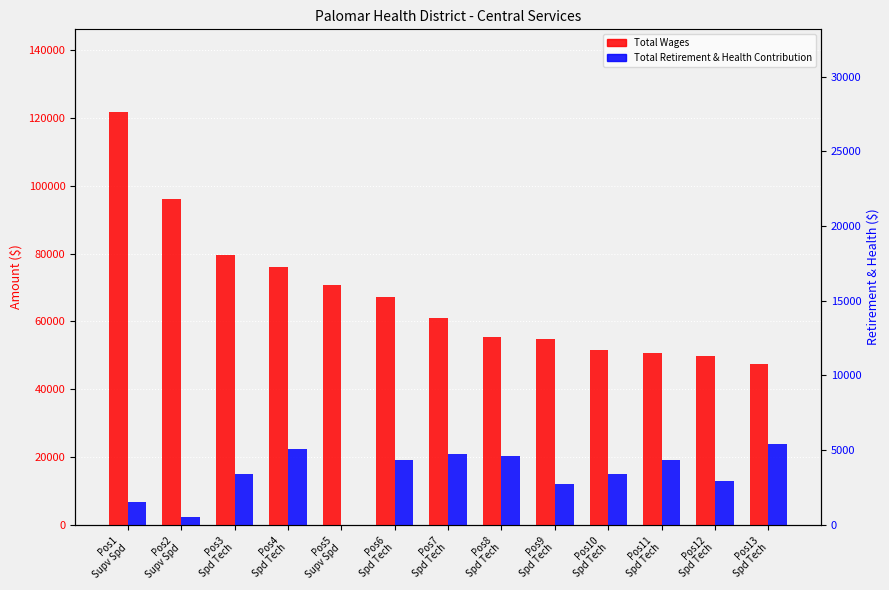

At which label does Total Wages reach its minimum?

Pos13
Spd Tech